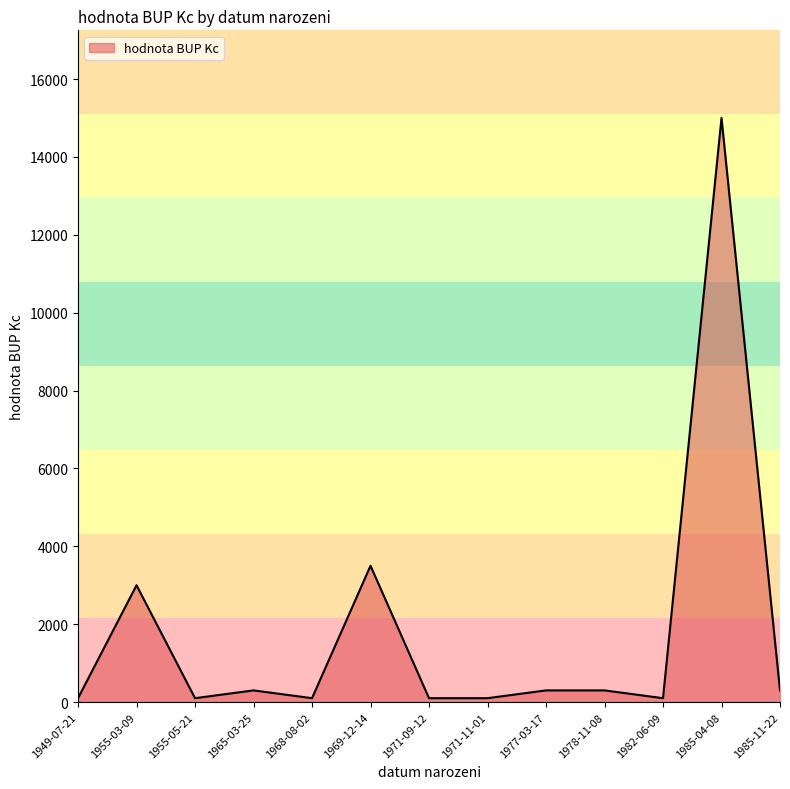

At which category does the data reach its first local valley?

1955-05-21